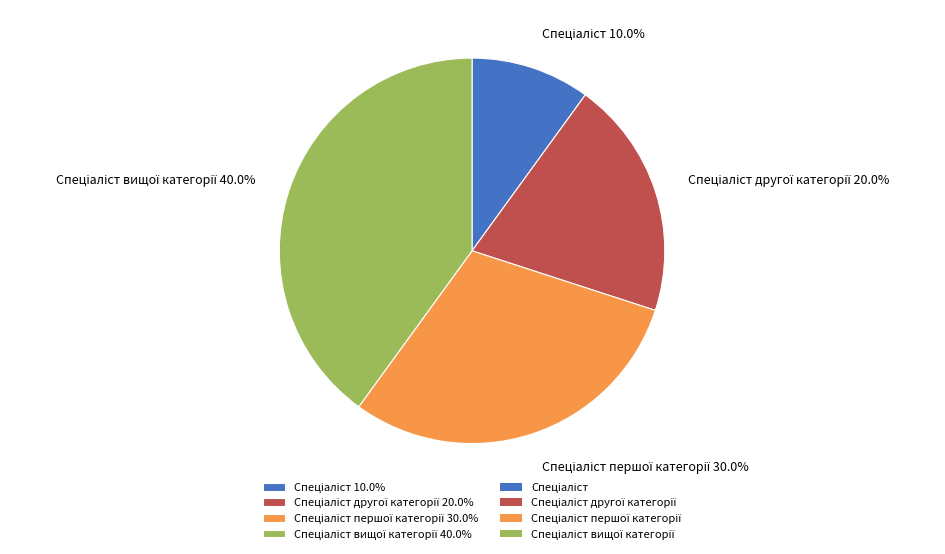

How many segments does this pie chart have?

4